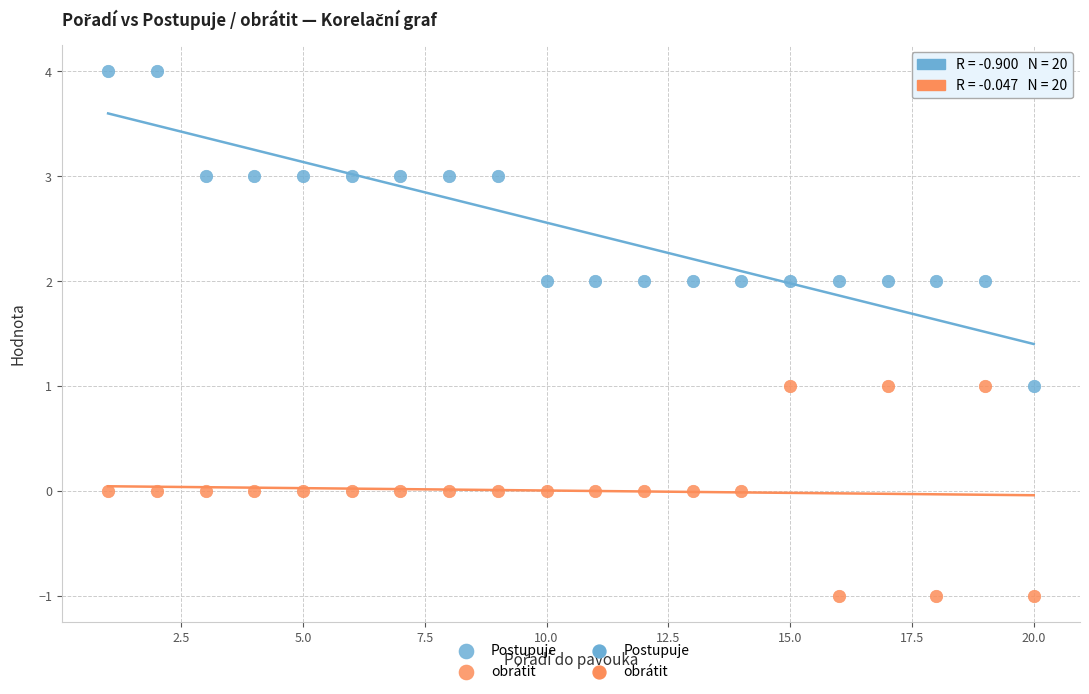

Which series contains the lowest Y value?

obrátit